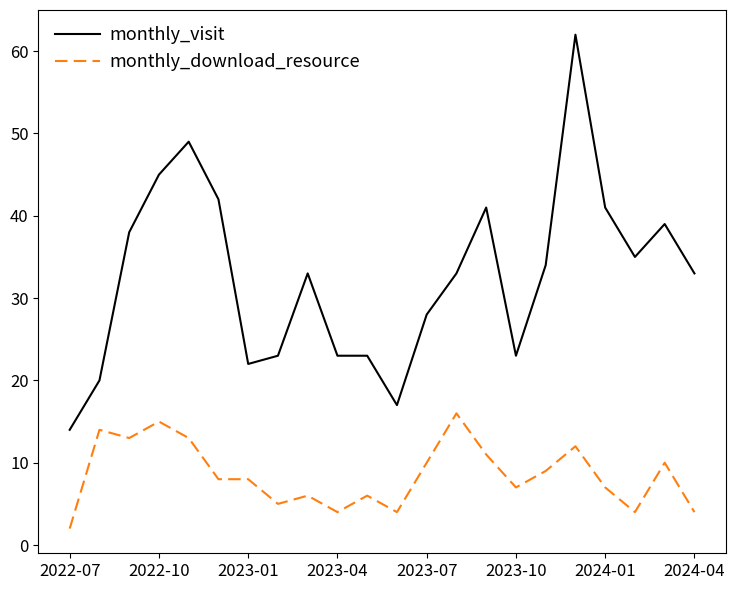

Which series has the widest spread of values?

monthly_visit